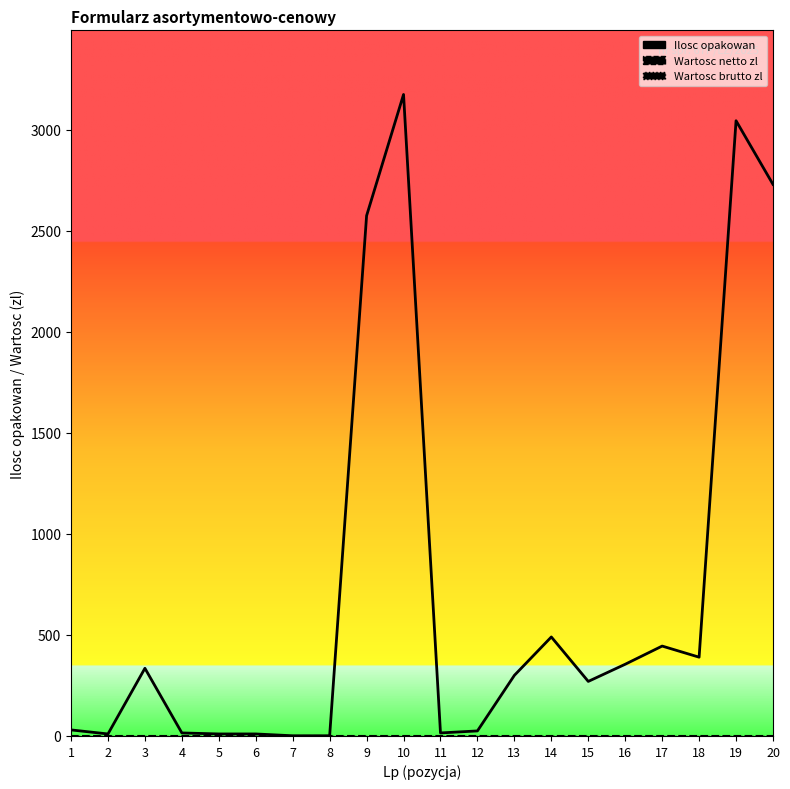

True or false: Ilosc opakowan has a value of 70 at 15.

False